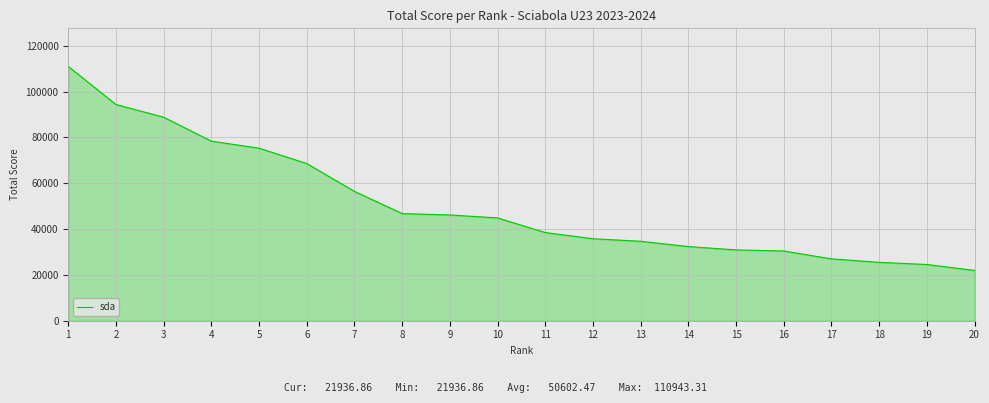

What is the difference between the maximum and minimum values?

89006.5